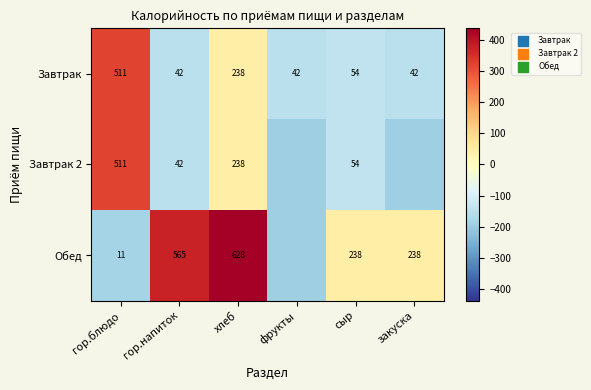

At which label does Завтрак first exceed 54?

гор.блюдо